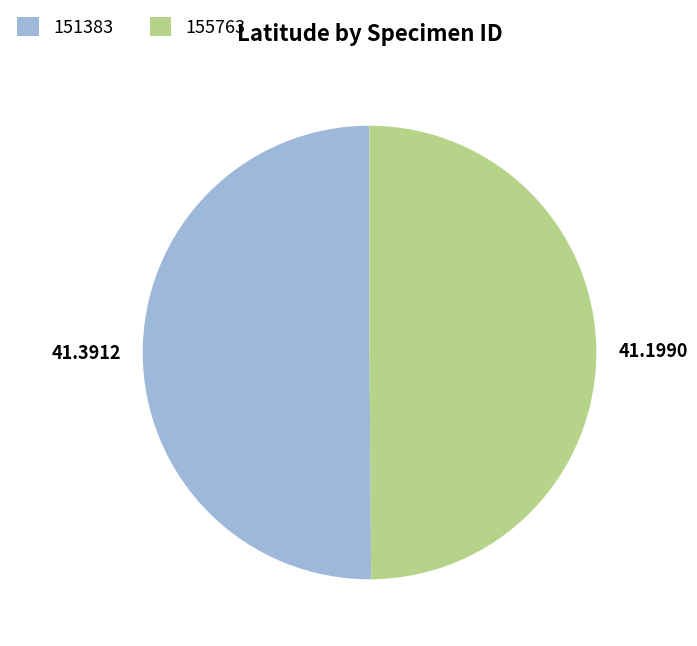

Approximately how many times larger is the value at 155763 compared to 151383?

1.0